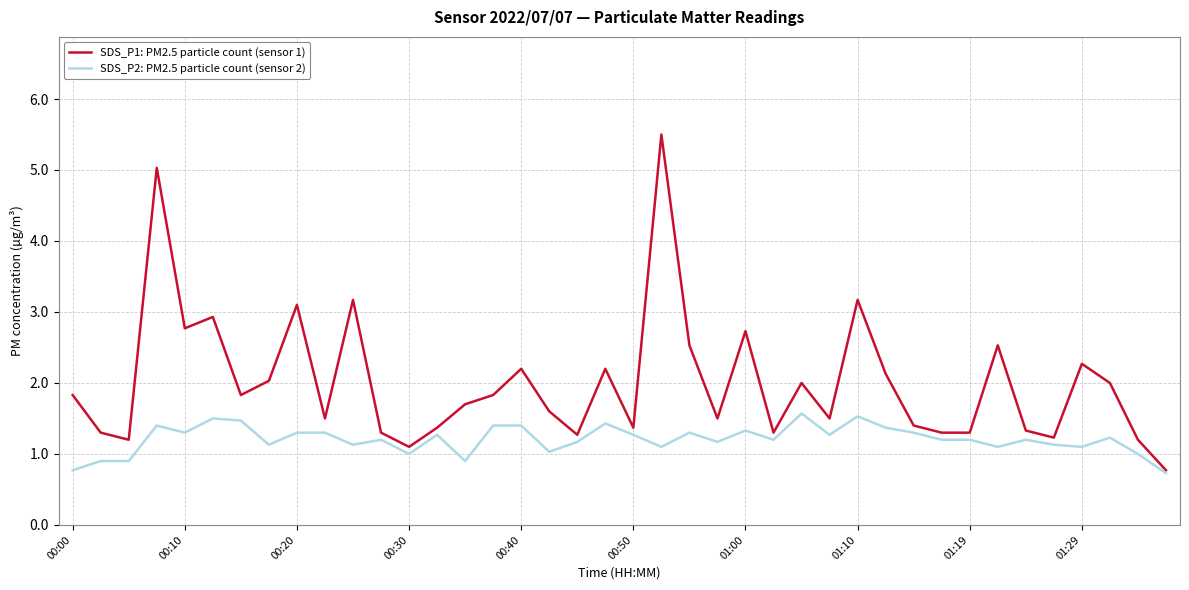

Does the chart have visible grid lines?

Yes